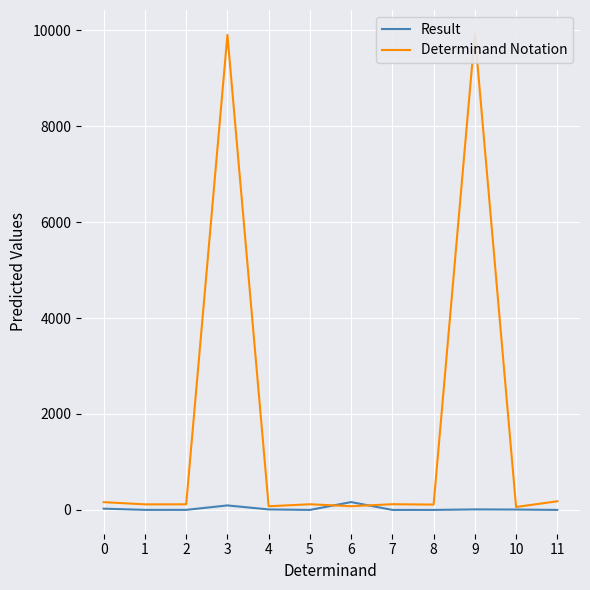

What is the average value of the Determinand Notation series?

1746.8